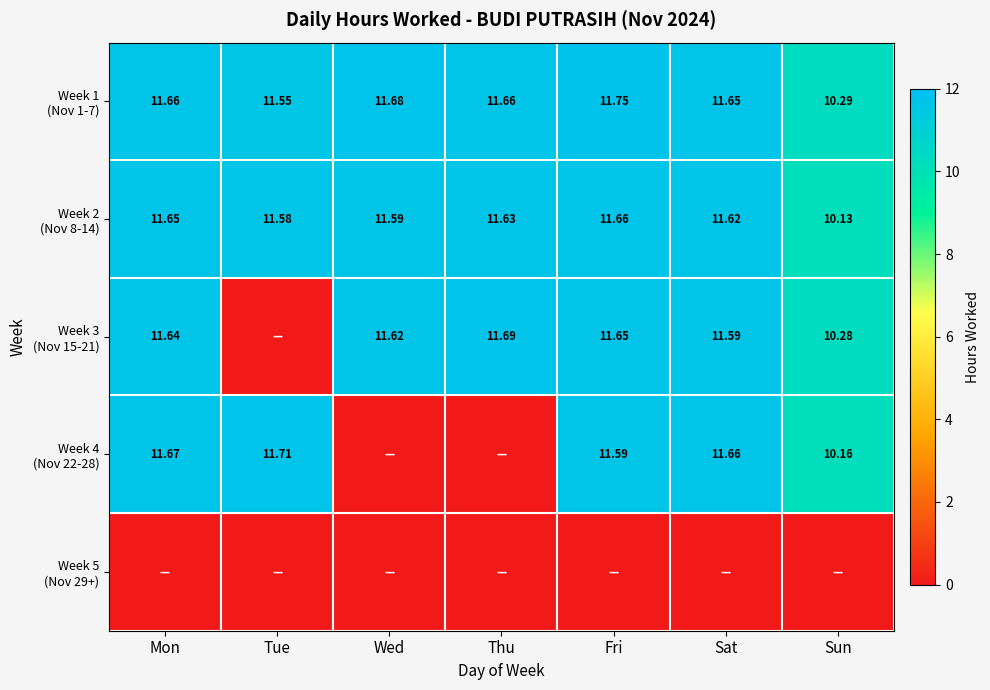

Which series has the widest spread of values?

Week 4 (Nov 22-28)